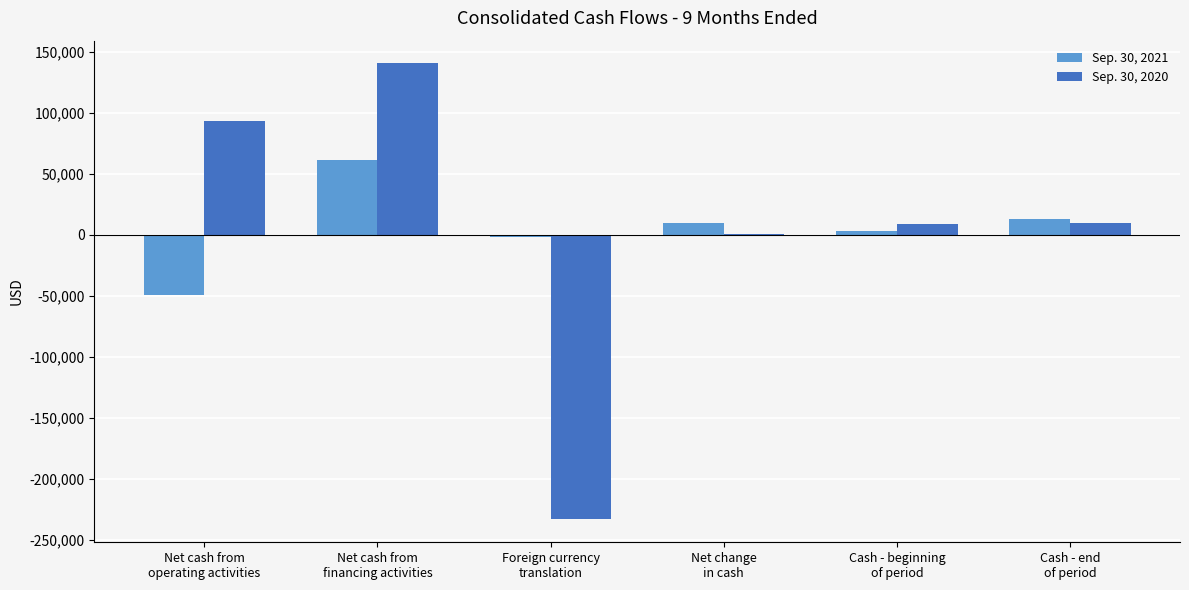

The Sep. 30, 2021 series shows 13359 at Cash - end
of period. True or false?

True